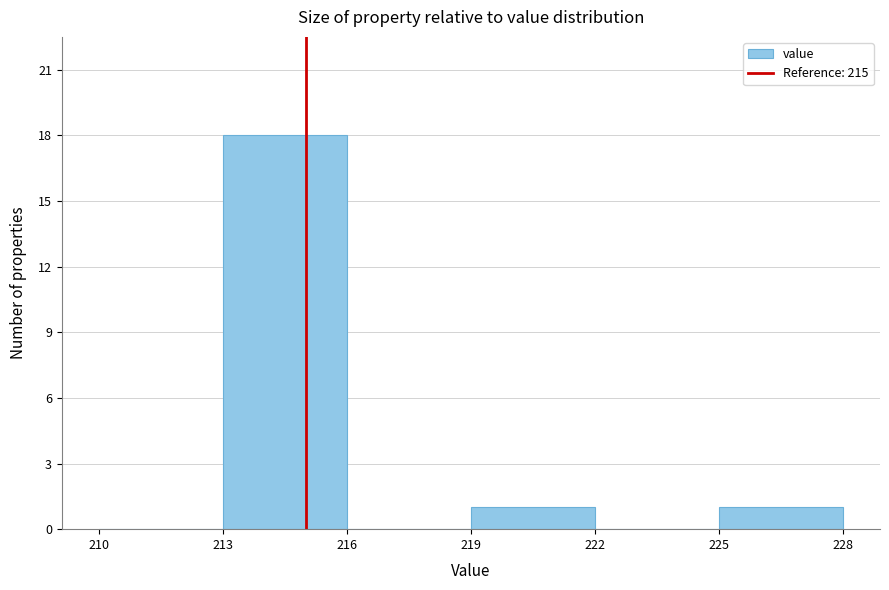

Reading left to right, list every bar in this chart as the range it spans on the x-axis followed by its height. The values are not printed on the chart, so give them approximately, as read against the axis.

210 to 213: 0
213 to 216: 18
216 to 219: 0
219 to 222: 1
222 to 225: 0
225 to 228: 1